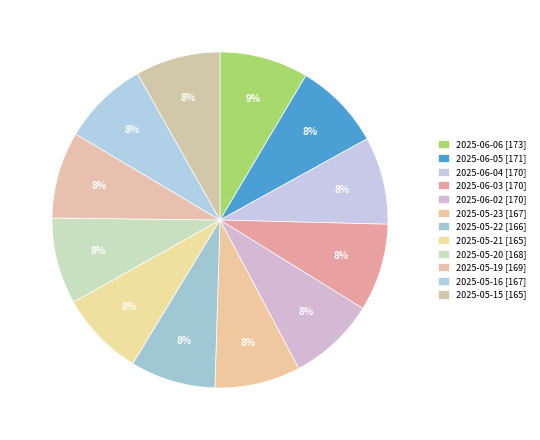

How many slices are in this pie chart?

12